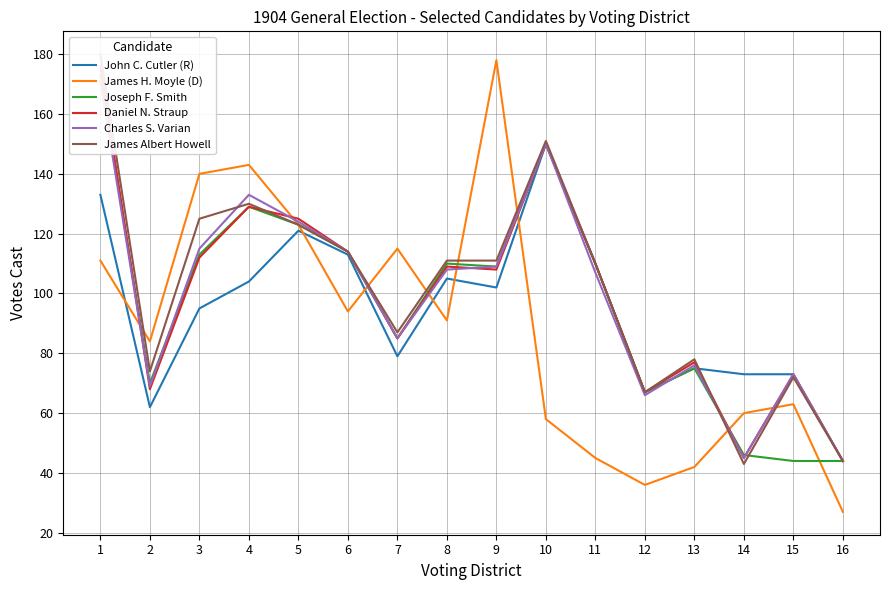

Reading right to left, transcribe all the data shown in this chart.

John C. Cutler (R): 44	73	73	75	67	110	150	102	105	79	113	121	104	95	62	133
James H. Moyle (D): 27	63	60	42	36	45	58	178	91	115	94	123	143	140	84	111
Joseph F. Smith: 44	44	46	75	67	110	150	109	110	85	114	123	129	113	70	173
Daniel N. Straup: 44	73	45	77	67	110	150	108	109	85	114	125	129	112	68	176
Charles S. Varian: 44	73	45	76	66	107	150	109	108	85	114	124	133	115	69	171
James Albert Howell: 44	72	43	78	67	110	151	111	111	87	114	123	130	125	74	180